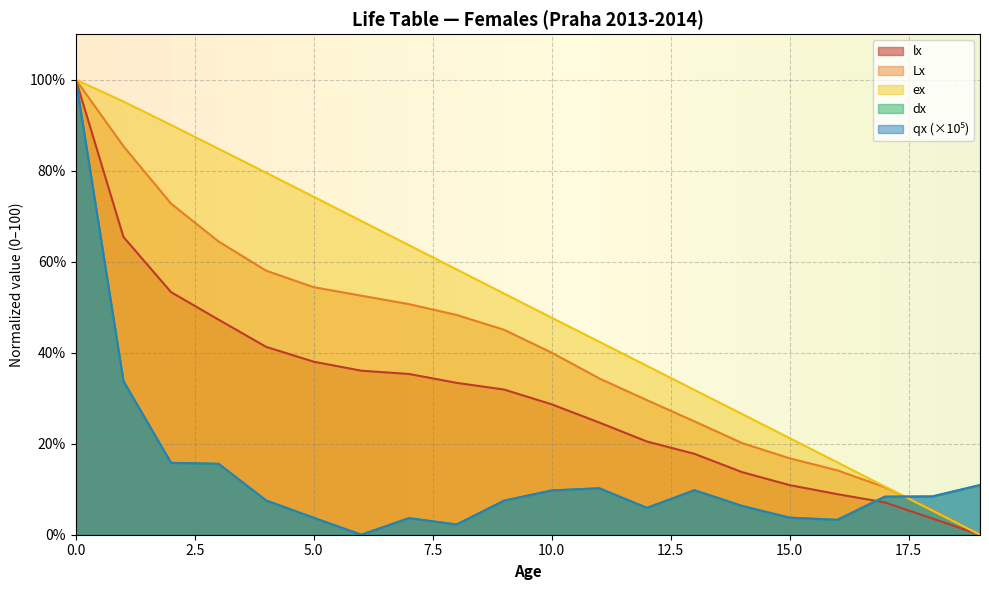

What is the difference between the highest and lowest values at 15.0?

17.5